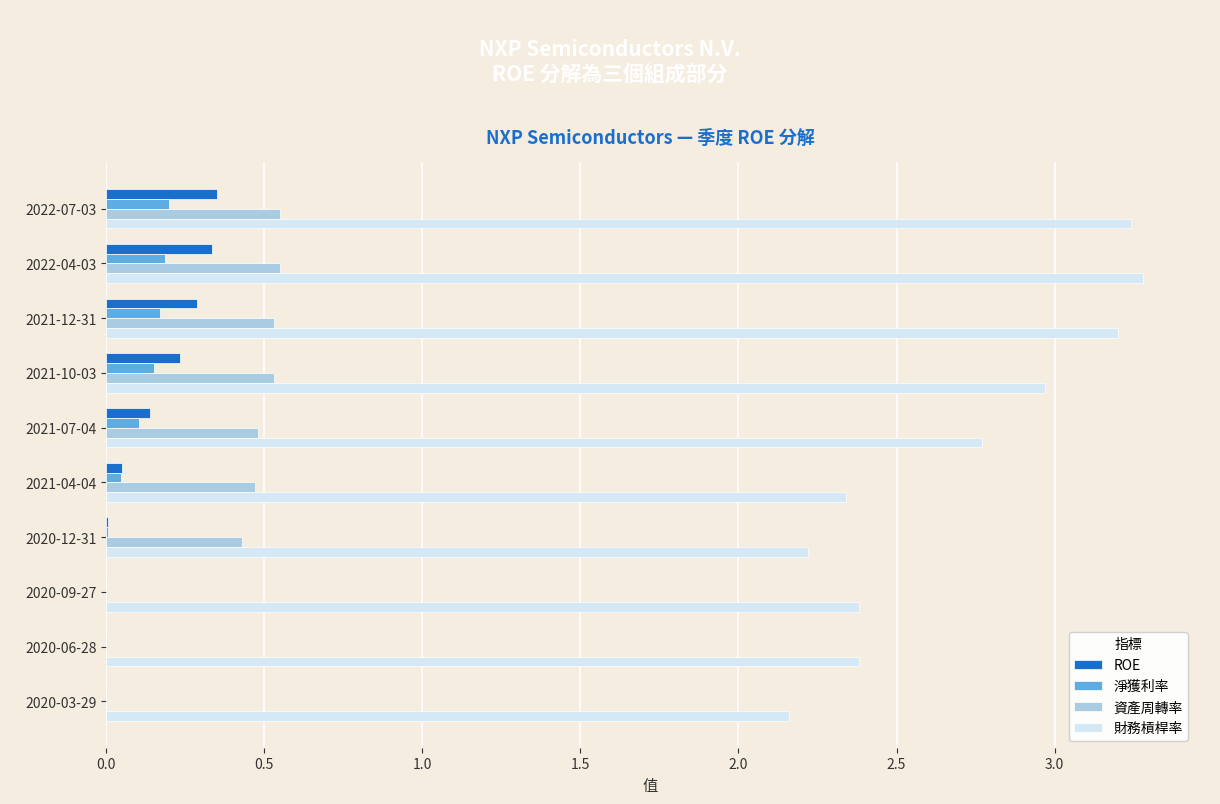

What is the sum of all 淨獲利率 values?

0.9